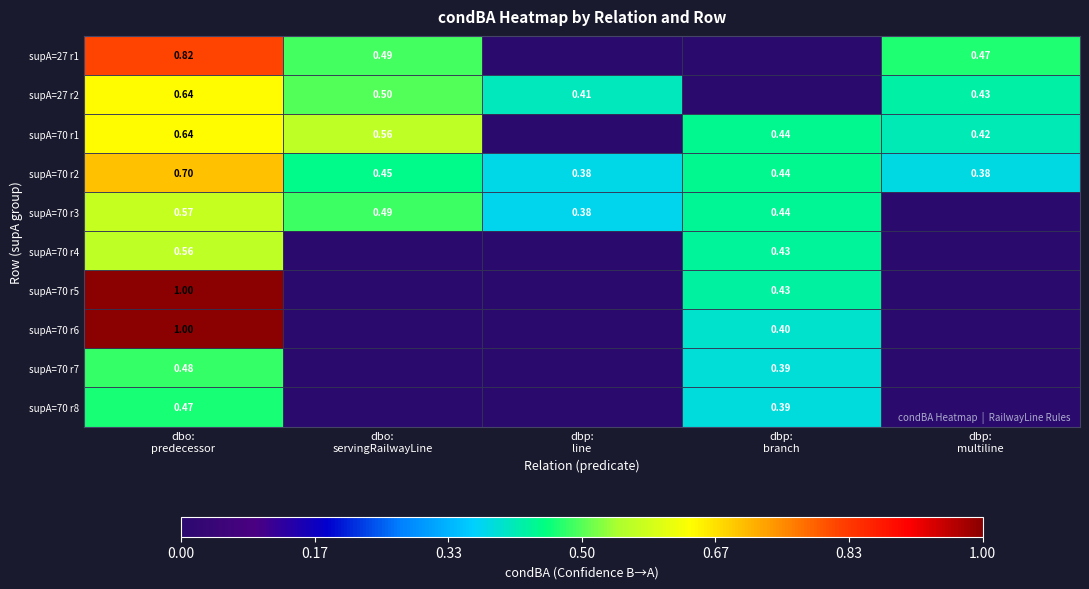

What is the difference between the second highest and minimum values in the supA=70 r8 series?

0.4